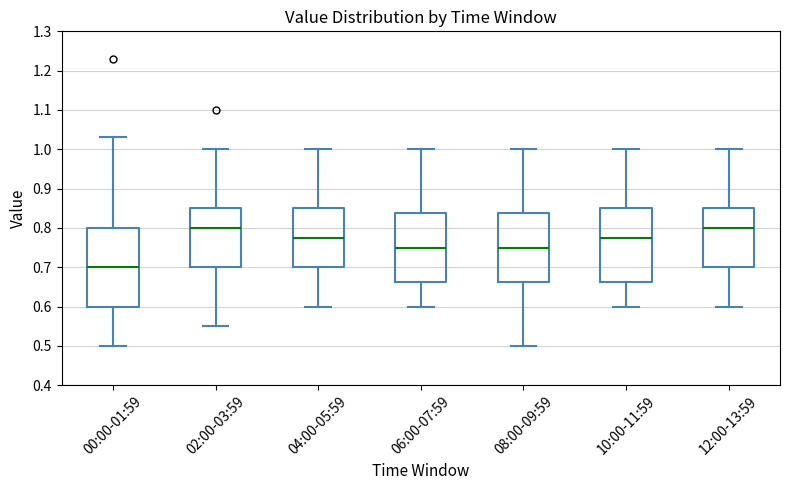

Reading left to right, read every box against the y-axis: the position of its median line, the range the box covers, and the ends of its whiskers. The values are not printed on the chart, so give them approximately, as read against the axis.

00:00-01:59: median 0.70, box 0.60 to 0.80, whiskers 0.50 to 1.03
02:00-03:59: median 0.80, box 0.70 to 0.85, whiskers 0.55 to 1.00
04:00-05:59: median 0.78, box 0.70 to 0.85, whiskers 0.60 to 1.00
06:00-07:59: median 0.75, box 0.66 to 0.84, whiskers 0.60 to 1.00
08:00-09:59: median 0.75, box 0.66 to 0.84, whiskers 0.50 to 1.00
10:00-11:59: median 0.78, box 0.66 to 0.85, whiskers 0.60 to 1.00
12:00-13:59: median 0.80, box 0.70 to 0.85, whiskers 0.60 to 1.00